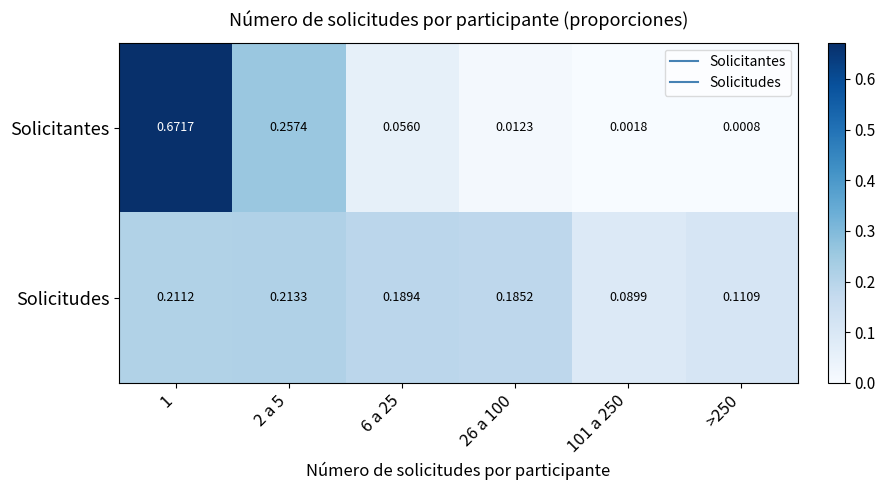

Which series changed the most between 2 a 5 and 26 a 100?

Solicitantes